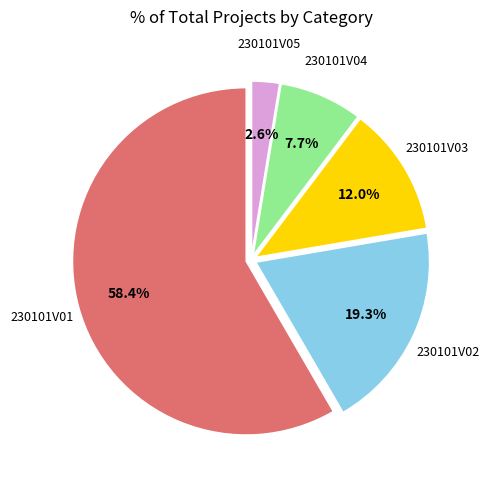

To the nearest percent, what is the difference between the largest and smallest slice percentages?

56%